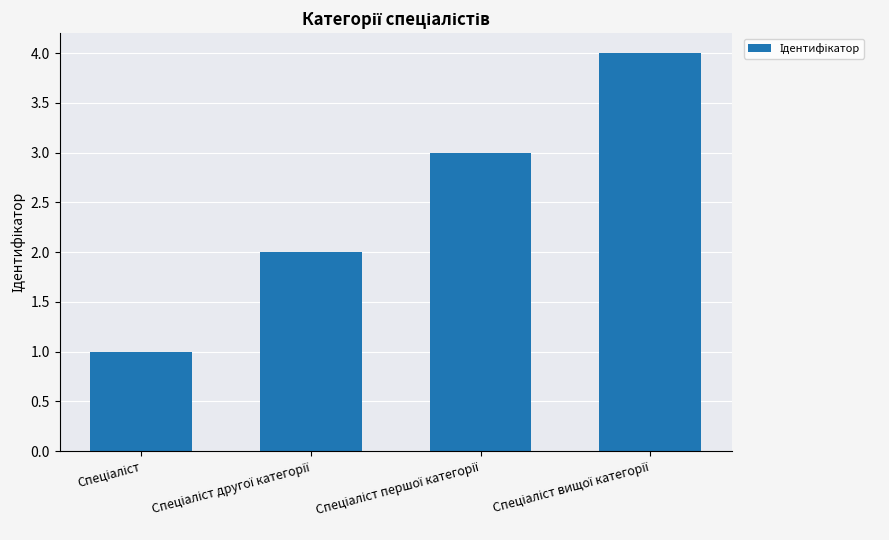

What is the greatest value displayed?

4